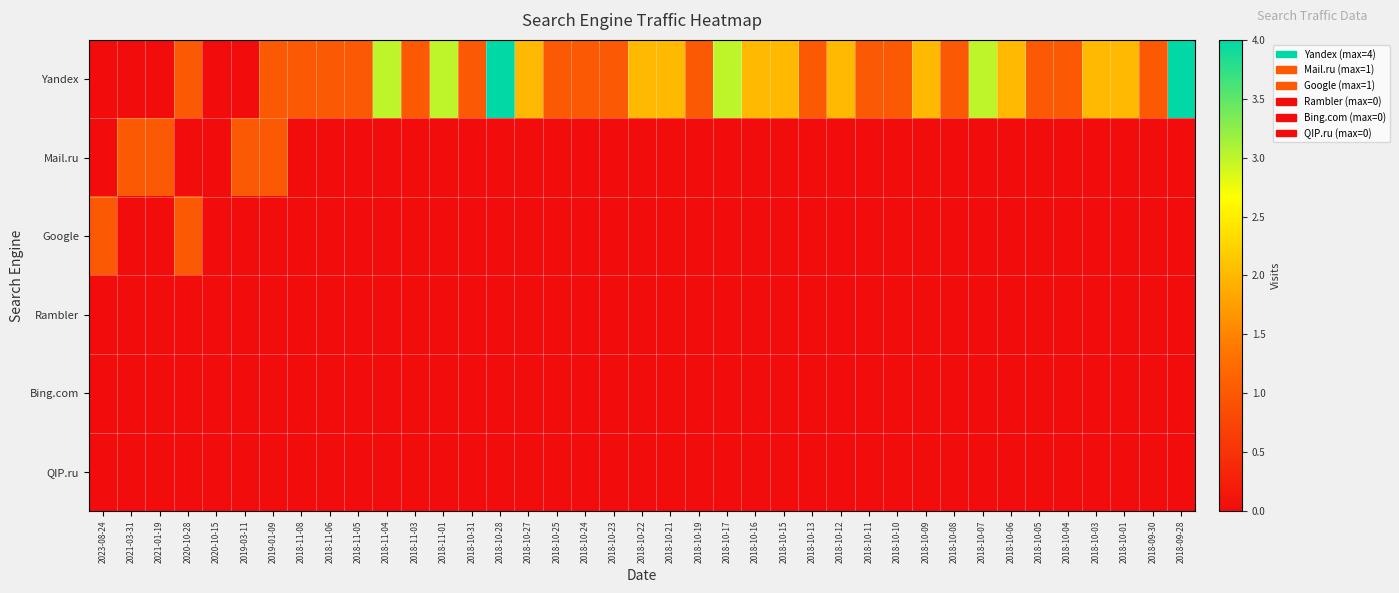

Rank the series at 2018-10-12 from lowest to highest value.

Mail.ru, Google, Rambler, Bing.com, QIP.ru, Yandex